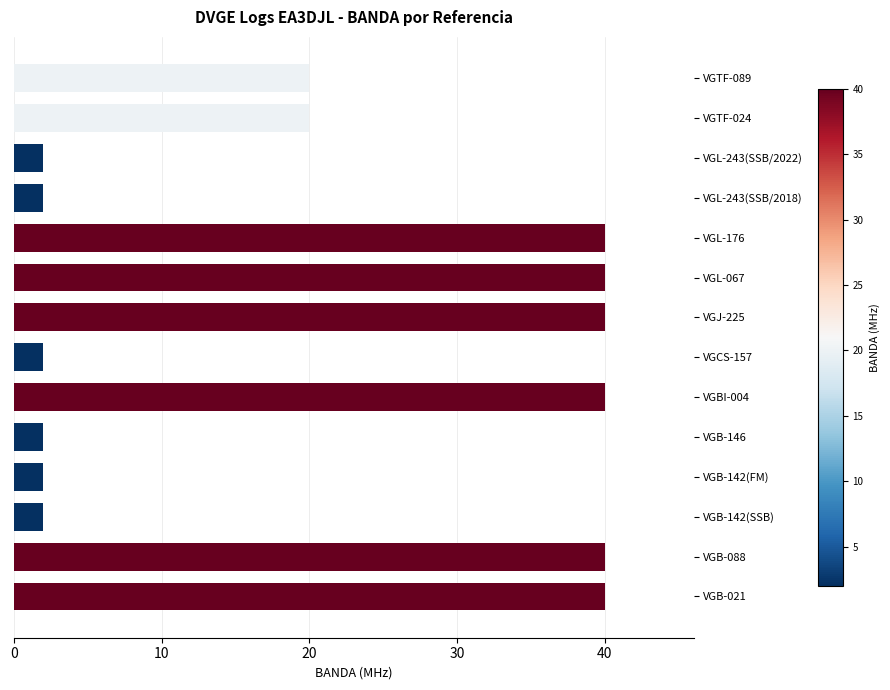

What is the change in value from VGL-176 to VGTF-024?

-20